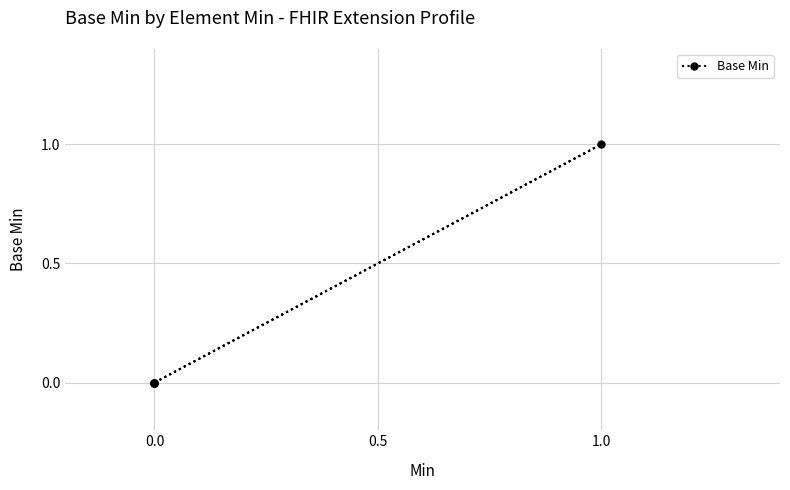

How many distinct data groups are displayed?

1